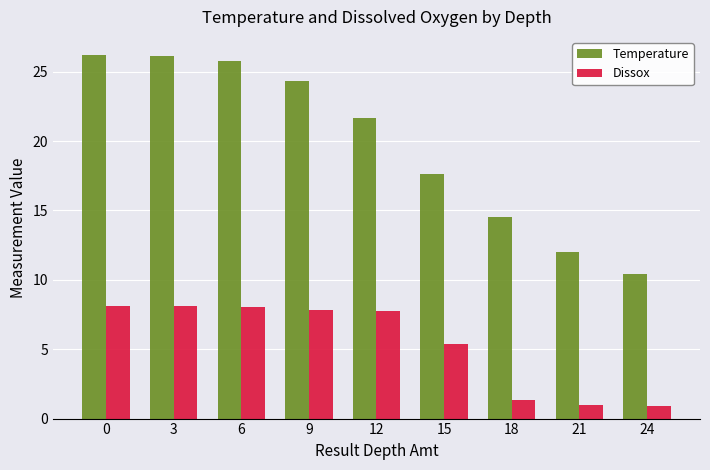

What is the maximum value for Temperature?

26.2